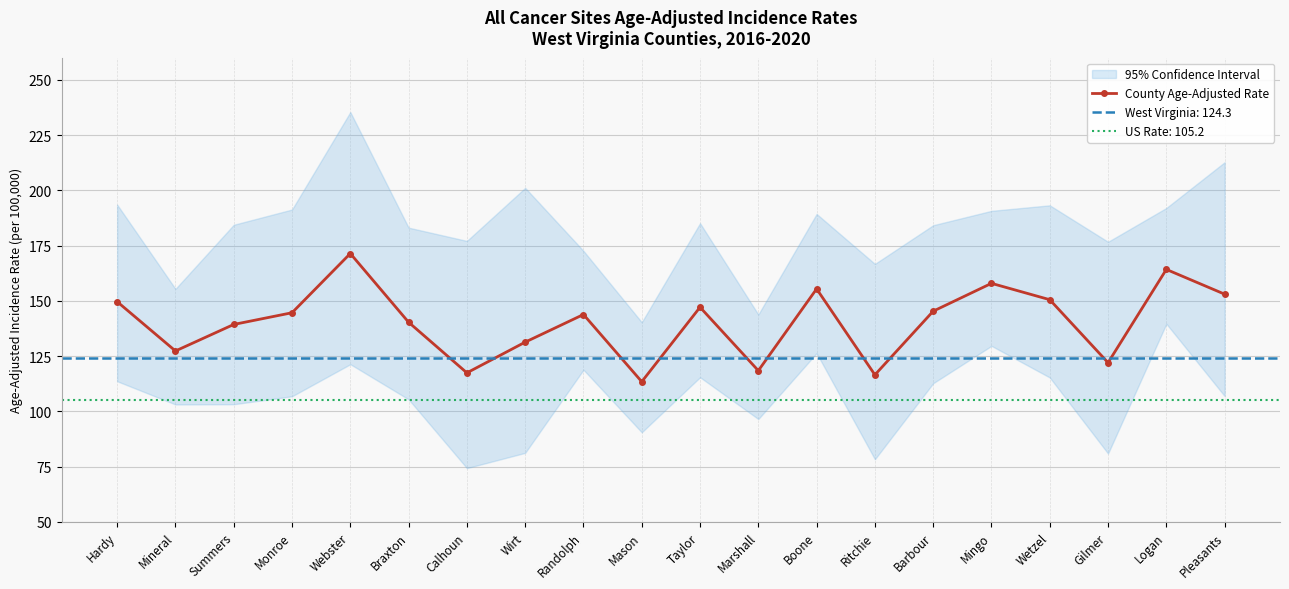

The value at Barbour is 82.8. True or false?

False